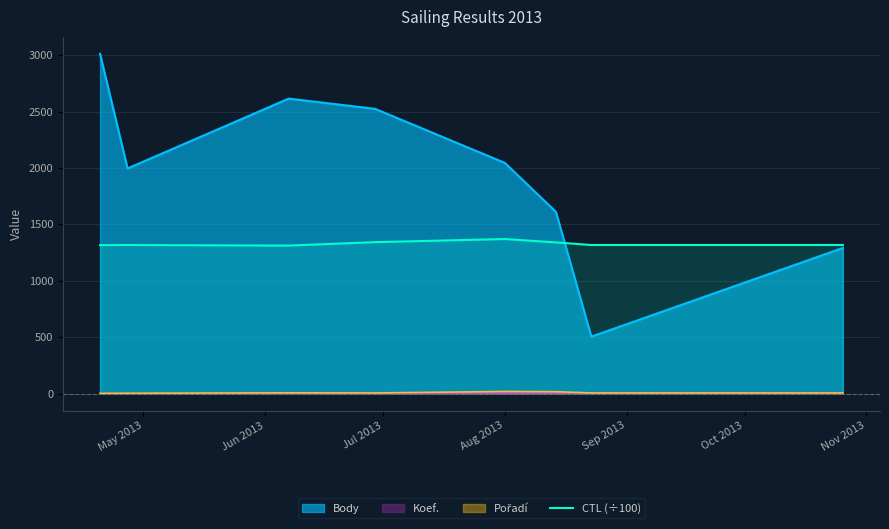

What is the greatest value displayed?

3012.0